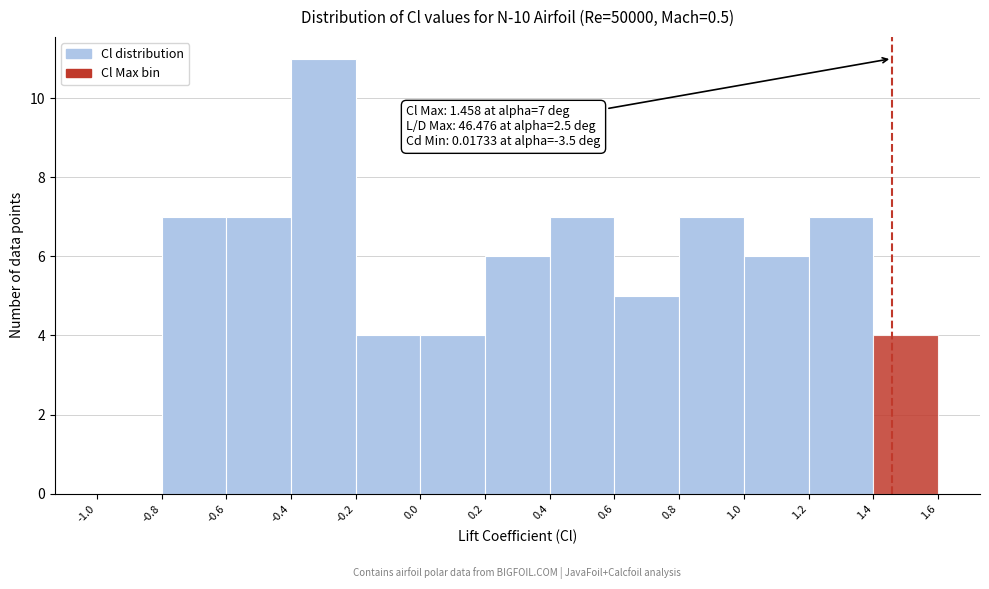

Over which range of the x-axis is the bar tallest?

-0.4 to -0.2